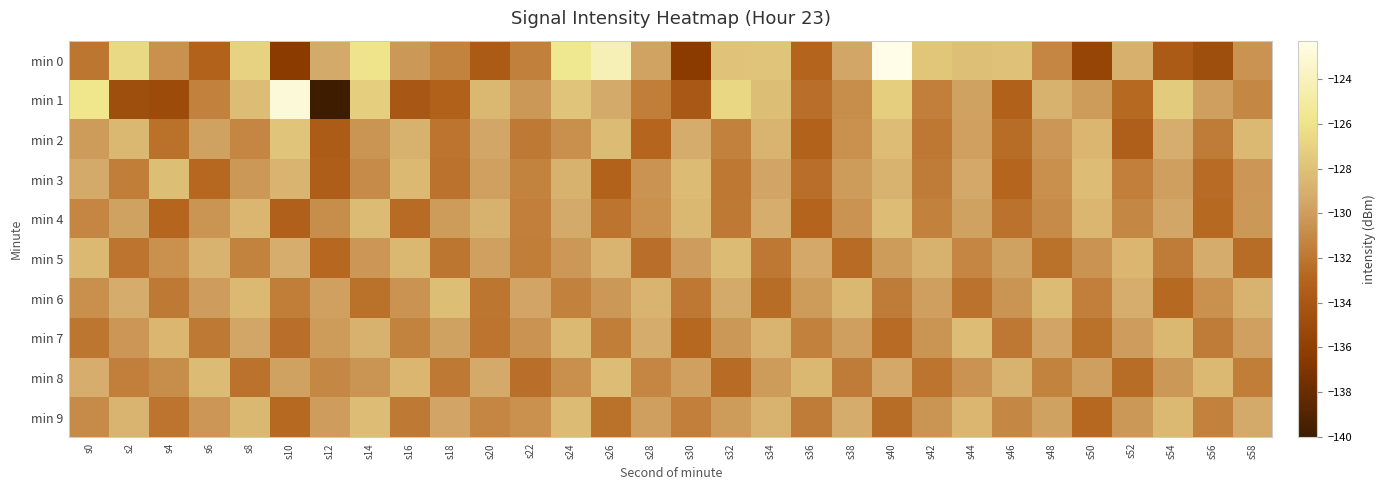

At s40, list the series in order from smallest to largest.

min 7, min 9, min 6, min 5, min 8, min 3, min 2, min 4, min 1, min 0